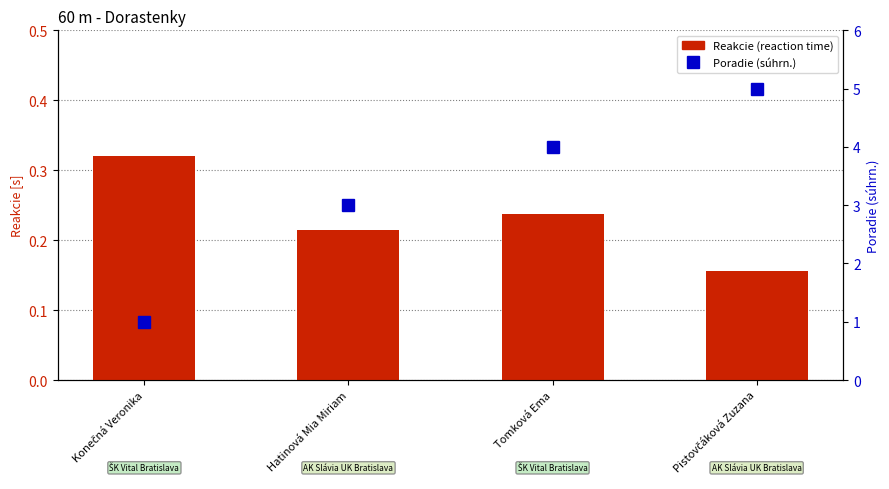

What position from the left is Hatinová Mia Miriam?

2